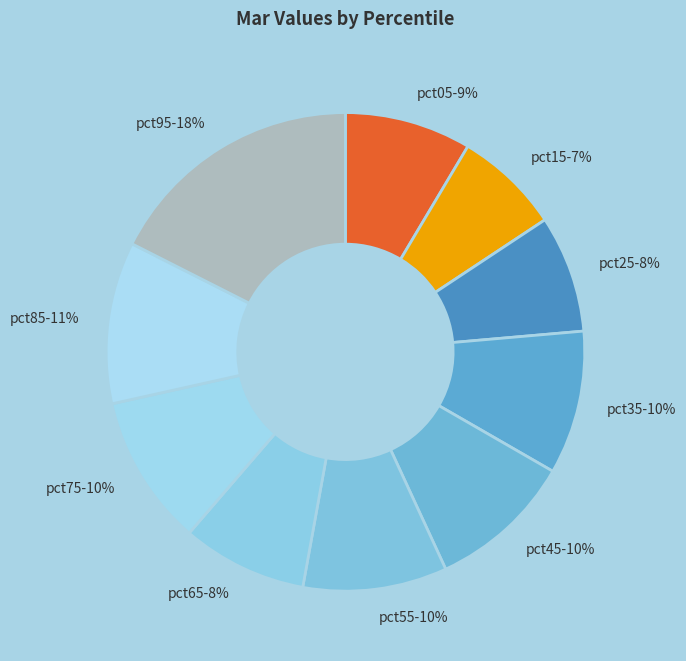

Is the sum of pct95 and pct25 greater than half?

No